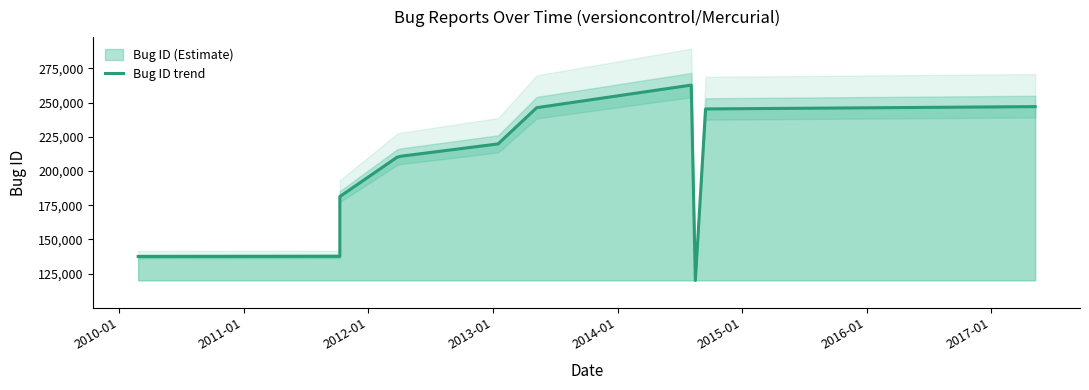

Between 2014-01 and 2010-01, which is larger?

2014-01